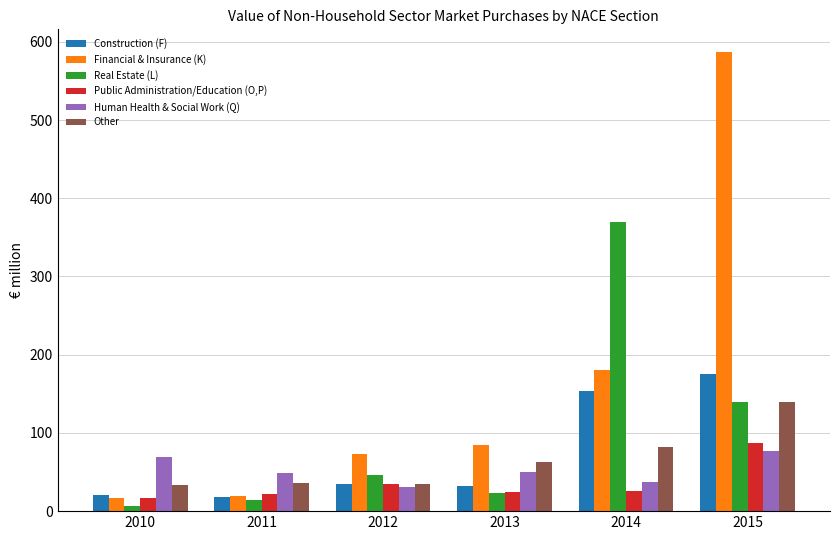

What is the approximate value of Human Health & Social Work (Q) at 2012?

30.7